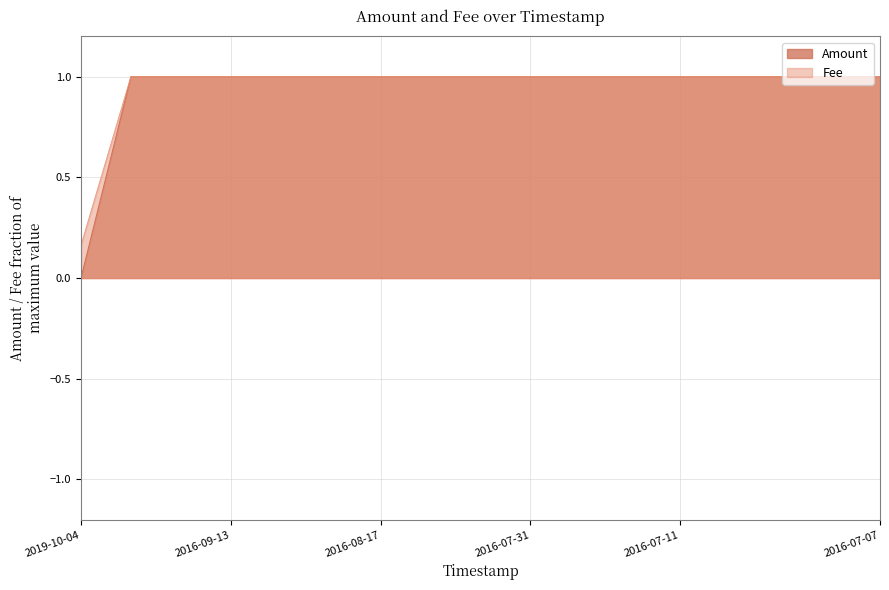

What is the total value across all series at 2016-08-17?

2.0